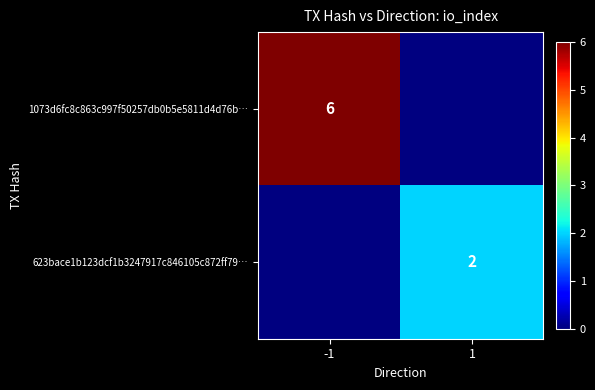

Which has a higher value, 1 or -1?

-1